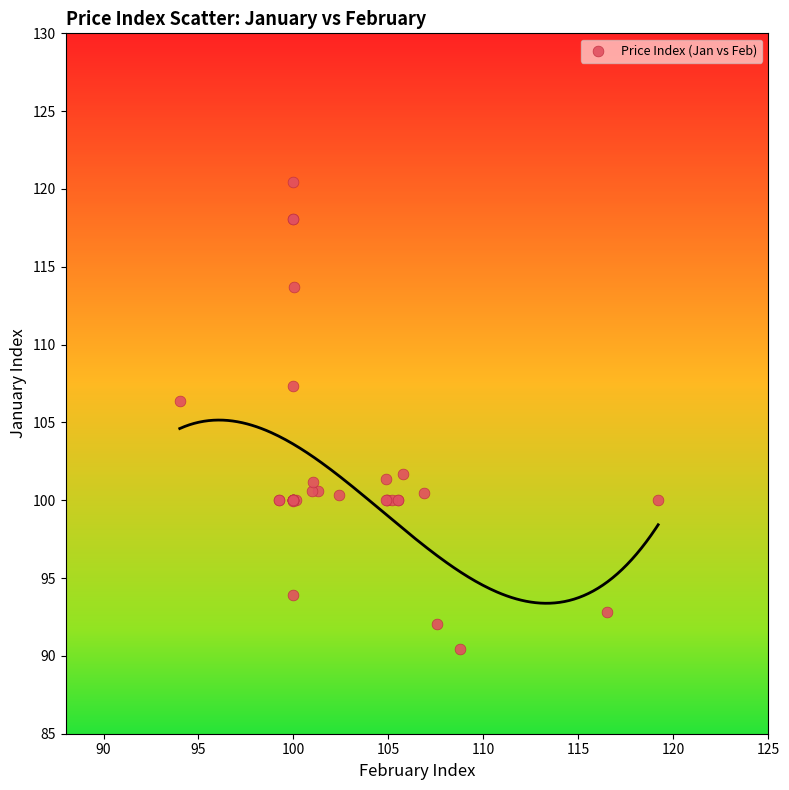

What Y value in the scatter plot is closest to 105?

106.4